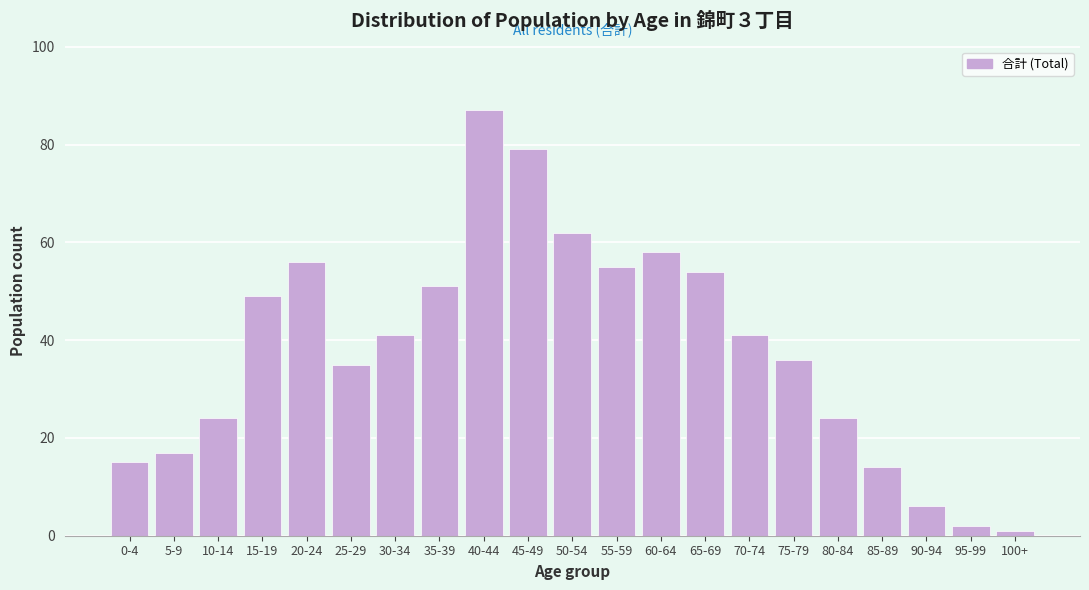

Reading left to right, list all the values displayed in this chart.

0-4=15	5-9=17	10-14=24	15-19=49	20-24=56	25-29=35	30-34=41	35-39=51	40-44=87	45-49=79	50-54=62	55-59=55	60-64=58	65-69=54	70-74=41	75-79=36	80-84=24	85-89=14	90-94=6	95-99=2	100+=1